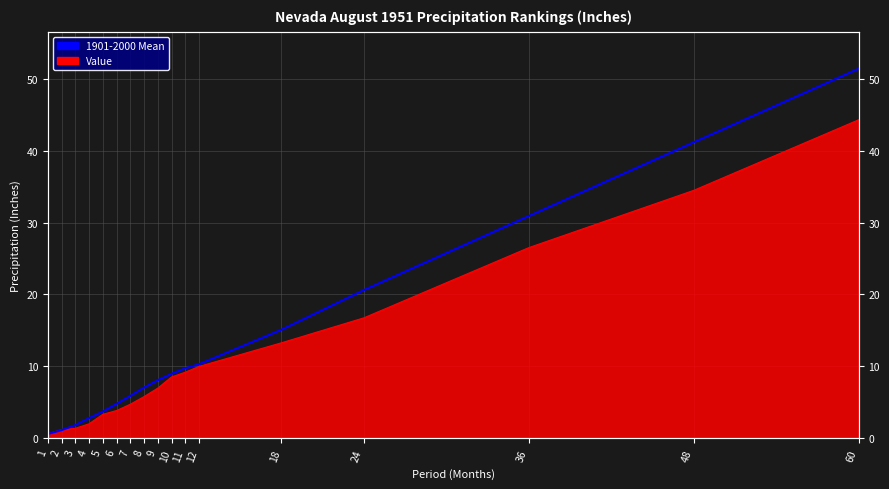

Rank the categories by value from lowest to highest.

1, 2, 3, 4, 5, 6, 7, 8, 9, 10, 11, 12, 18, 24, 36, 48, 60